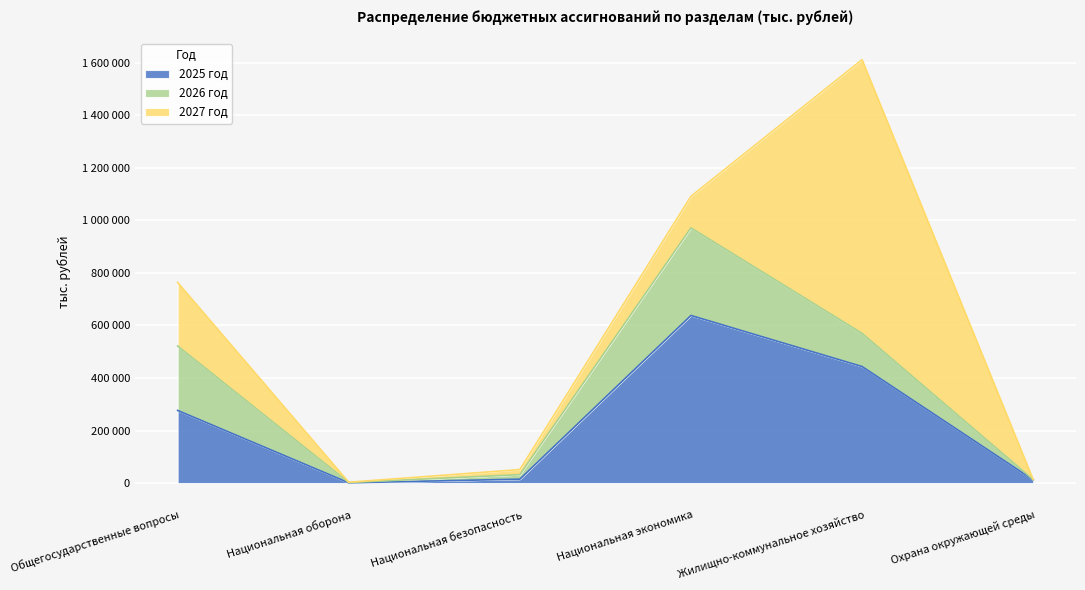

The 2027 год series shows 7305.2 at Национальная безопасность. True or false?

False